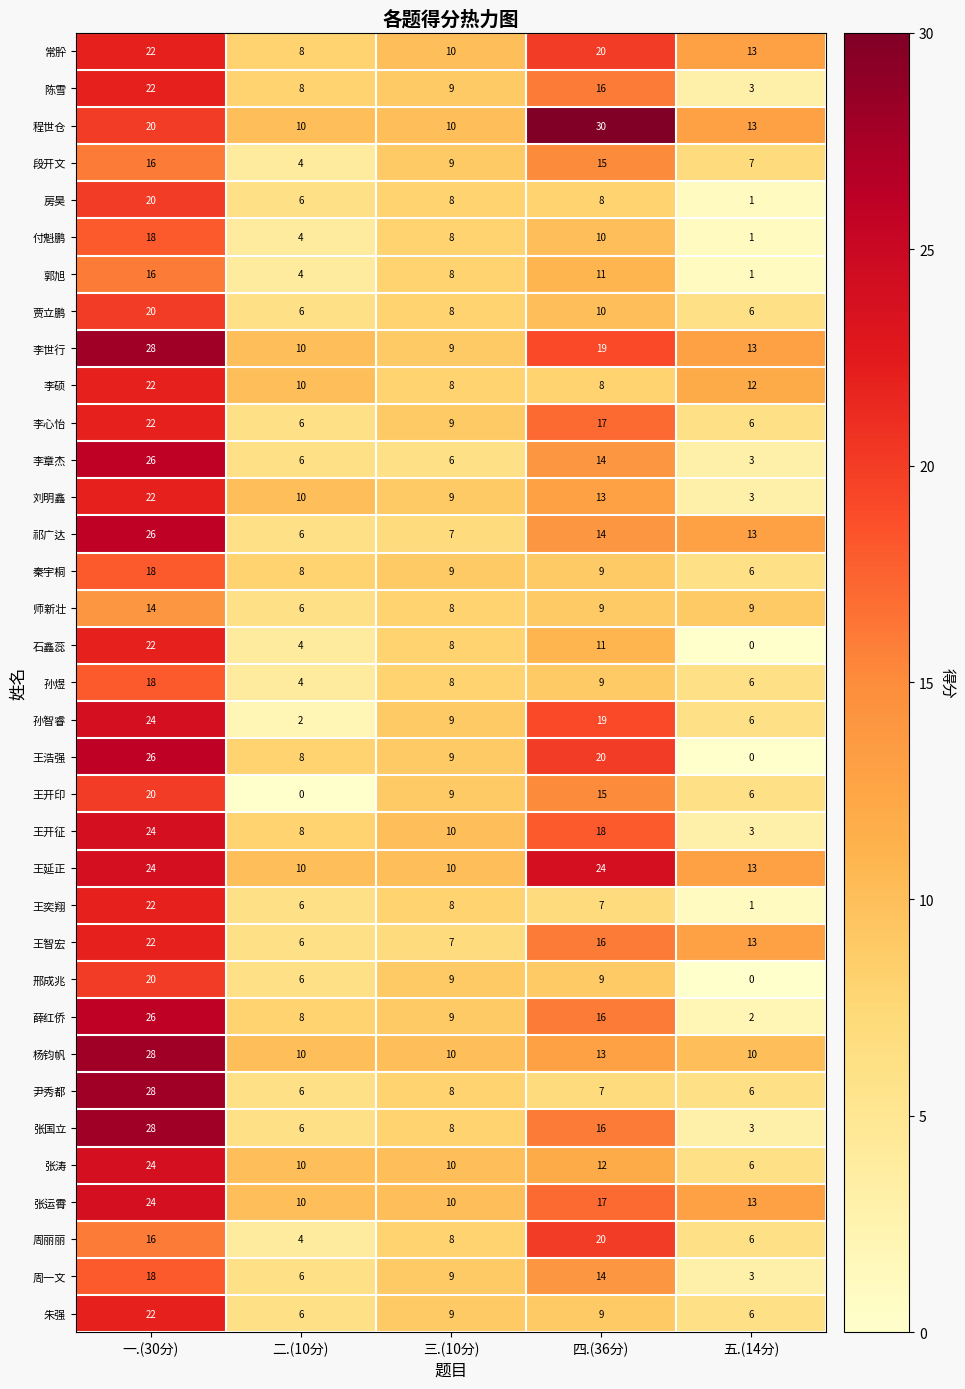

How many categories are shown in the chart?

5